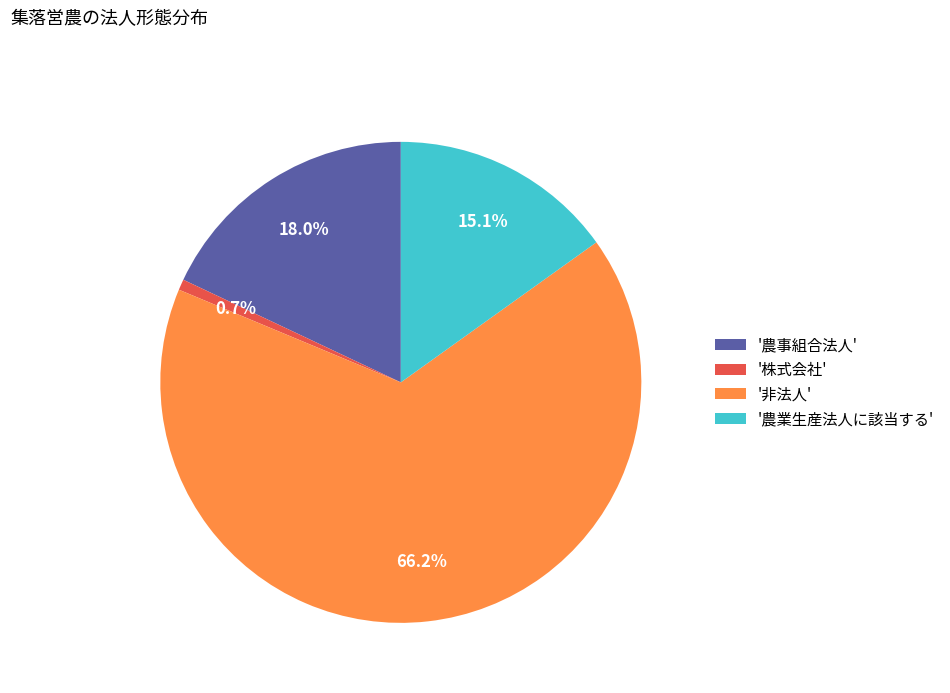

How many slices are in this pie chart?

4